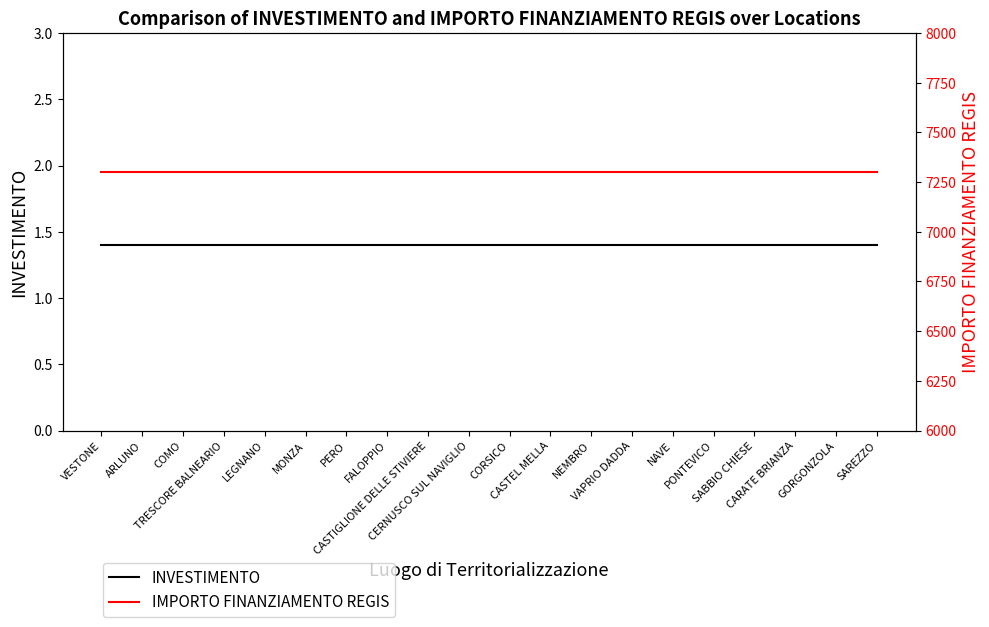

Which series has the widest spread of values?

INVESTIMENTO